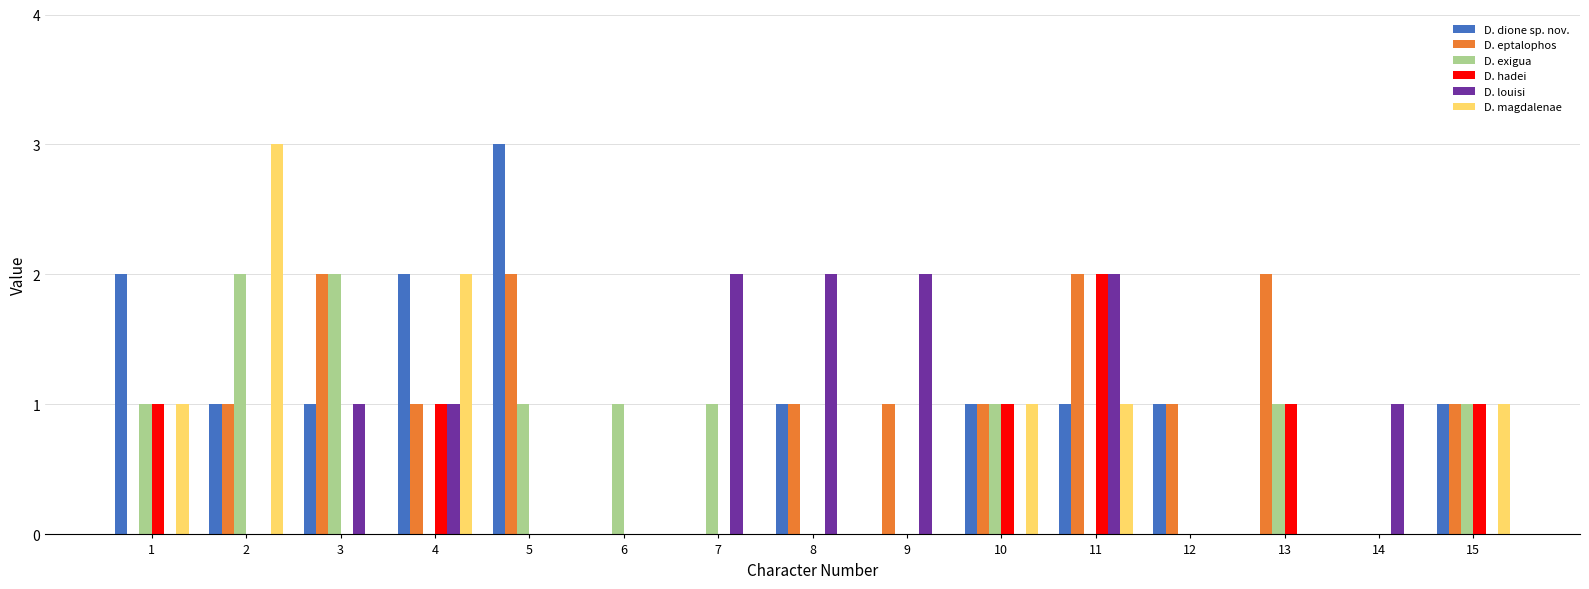

Is the value of D. eptalophos at 3 greater than the value of D. hadei at 3?

Yes